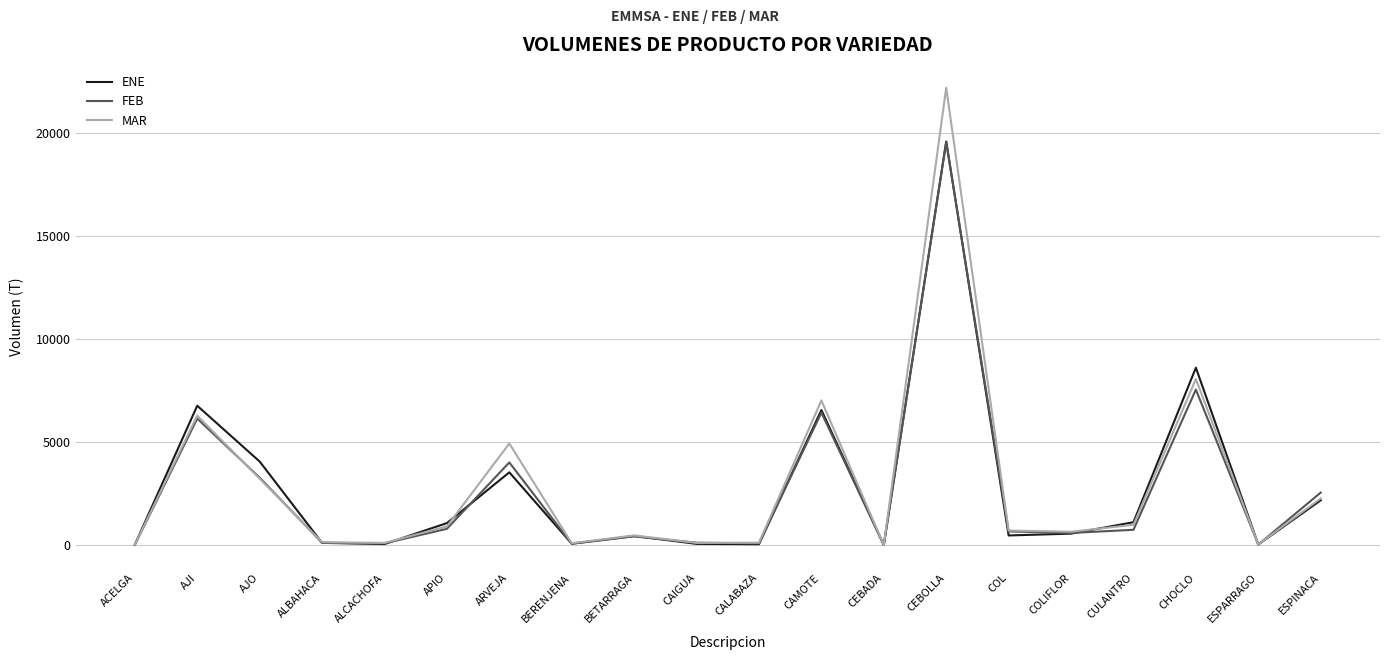

True or false: FEB and ENE cross at least once.

True